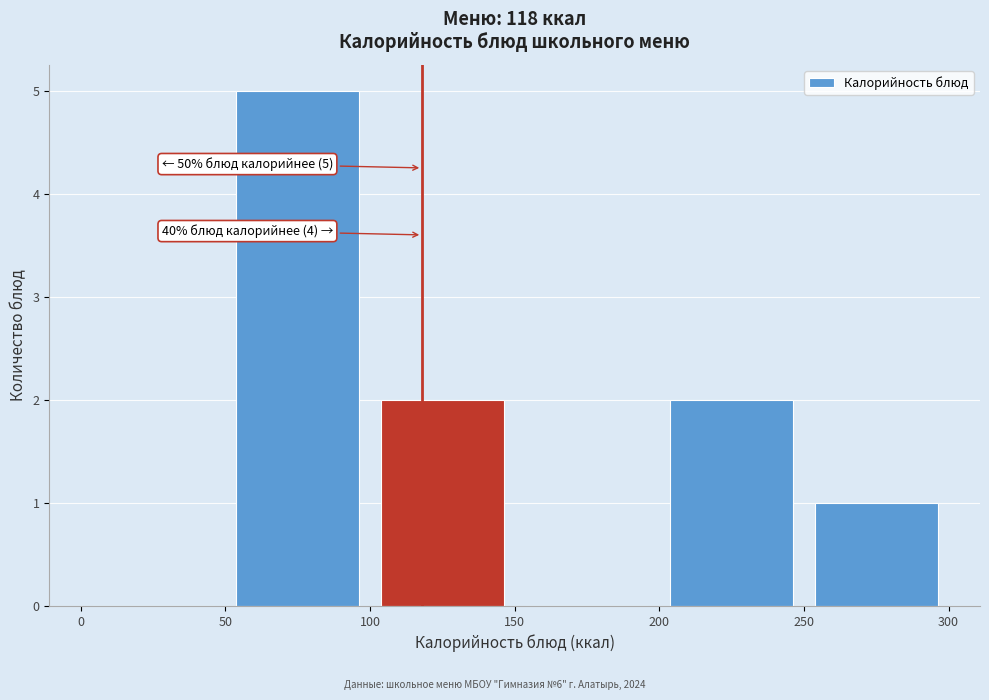

Over which range of the x-axis is the bar tallest?

50 to 100